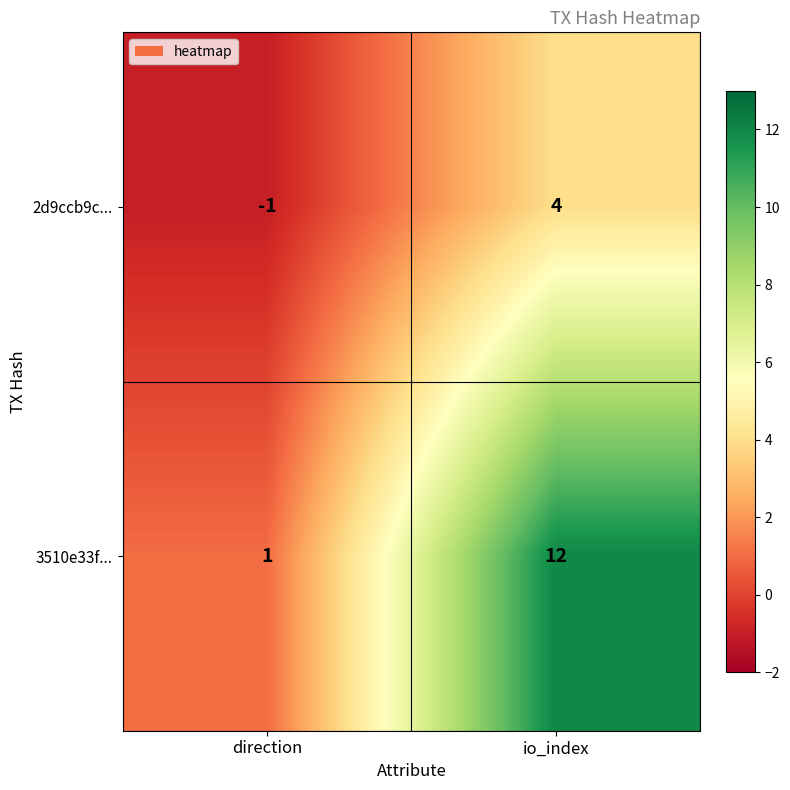

The value of 2d9ccb9c... at io_index is 6. True or false?

False